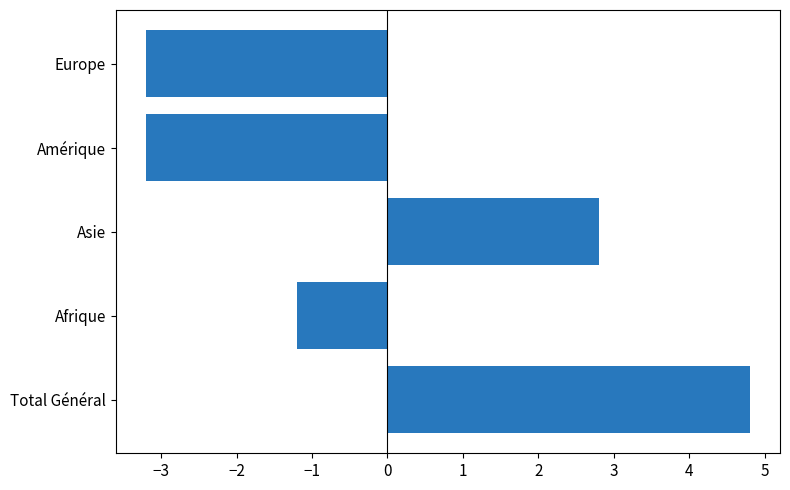

What is the difference between the maximum and minimum values?

8.0